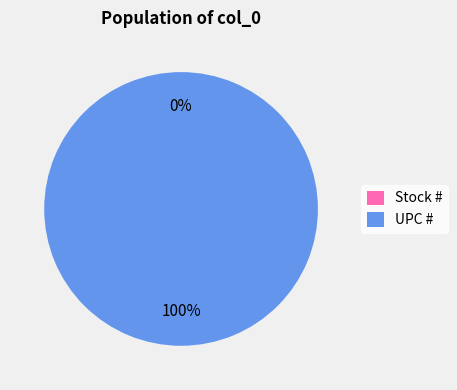

Is there a majority slice in this chart?

Yes